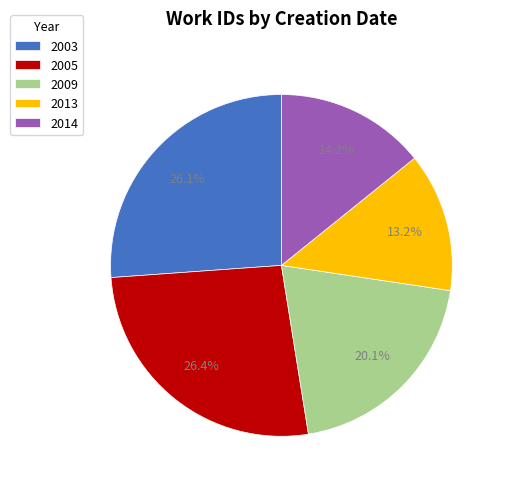

To the nearest percent, what is the average slice percentage?

20%